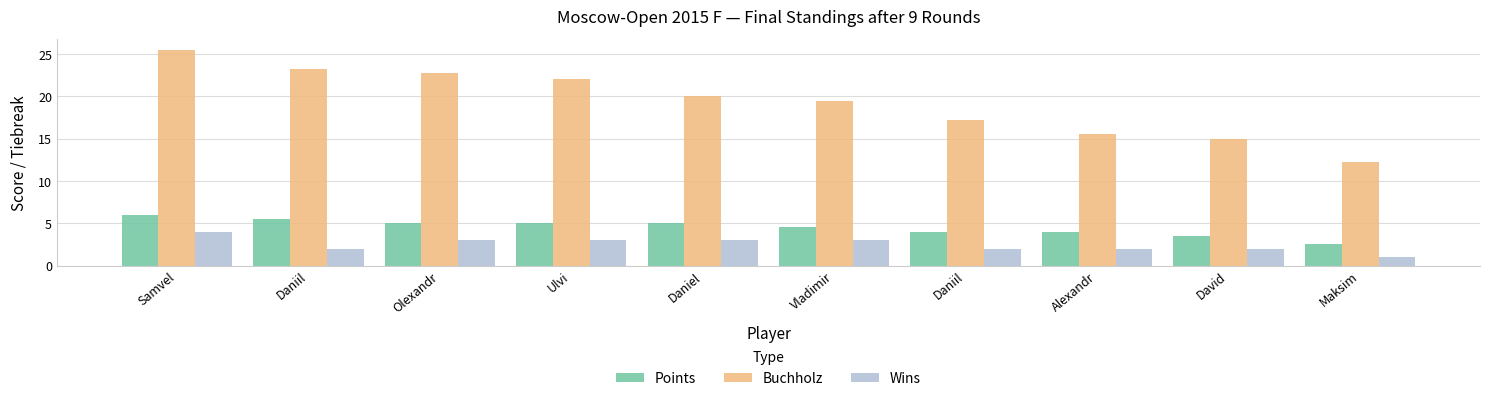

What is the value of the Points bar at the 1st from the left?

6.0